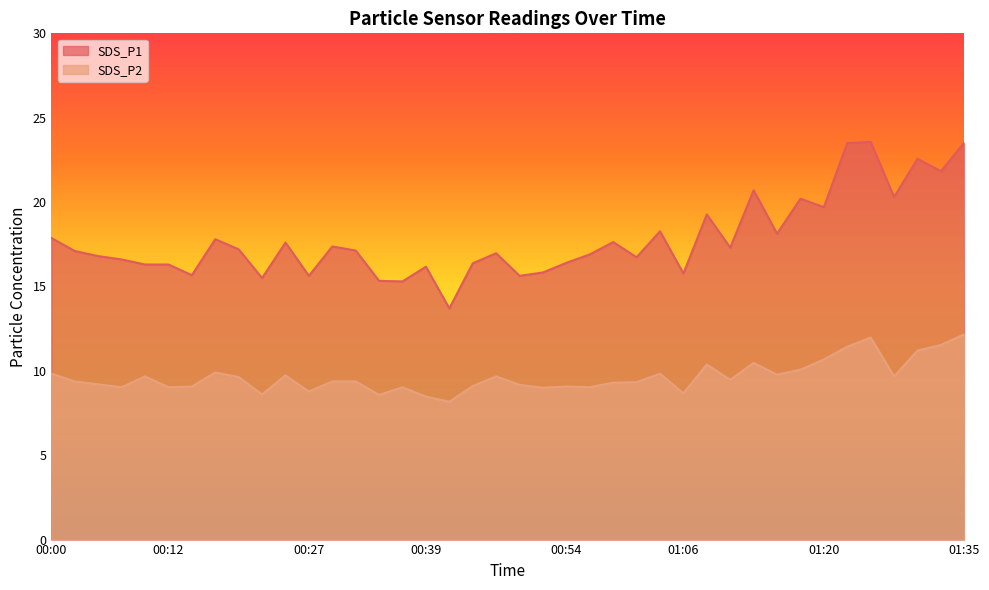

True or false: SDS_P2 and SDS_P1 intersect in this chart.

False